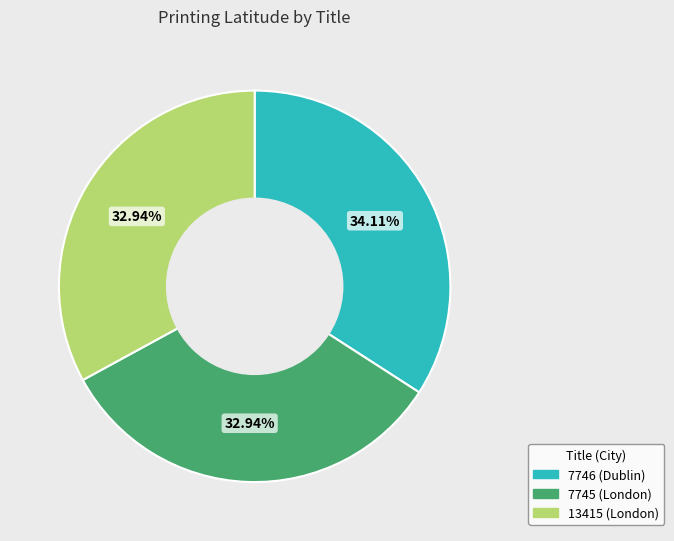

Is the sum of 13415 (London) and 7746 (Dublin) greater than half?

Yes